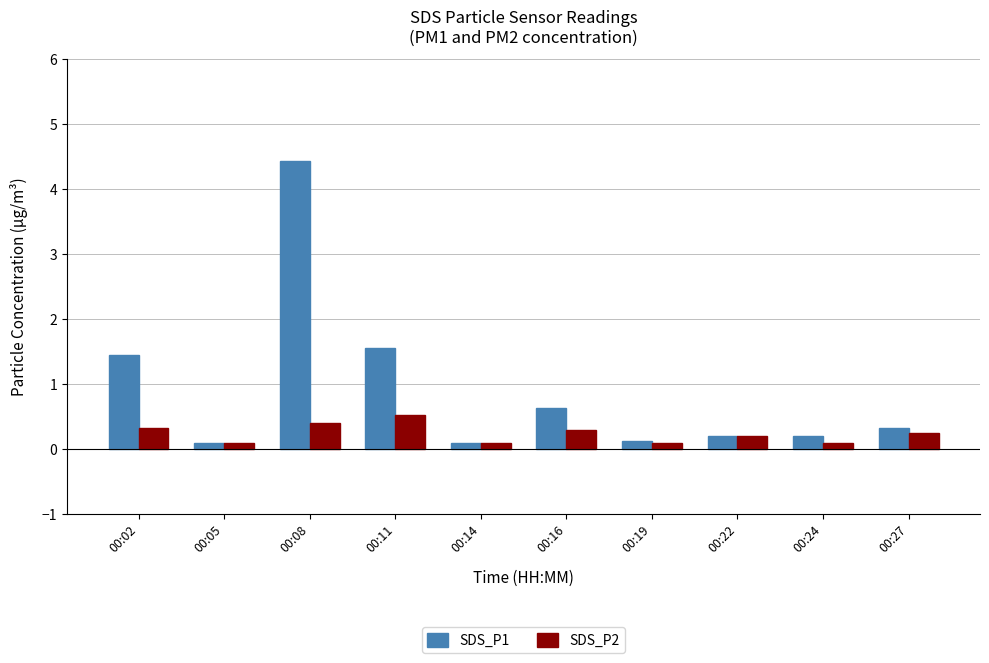

Which label corresponds to the largest value in the chart?

00:08